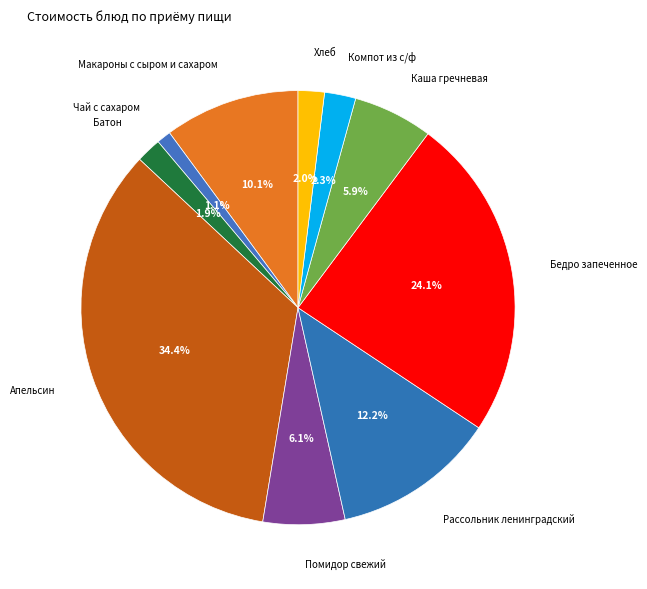

To the nearest percent, what is the combined percentage of Помидор свежий and Компот из с/ф?

8%